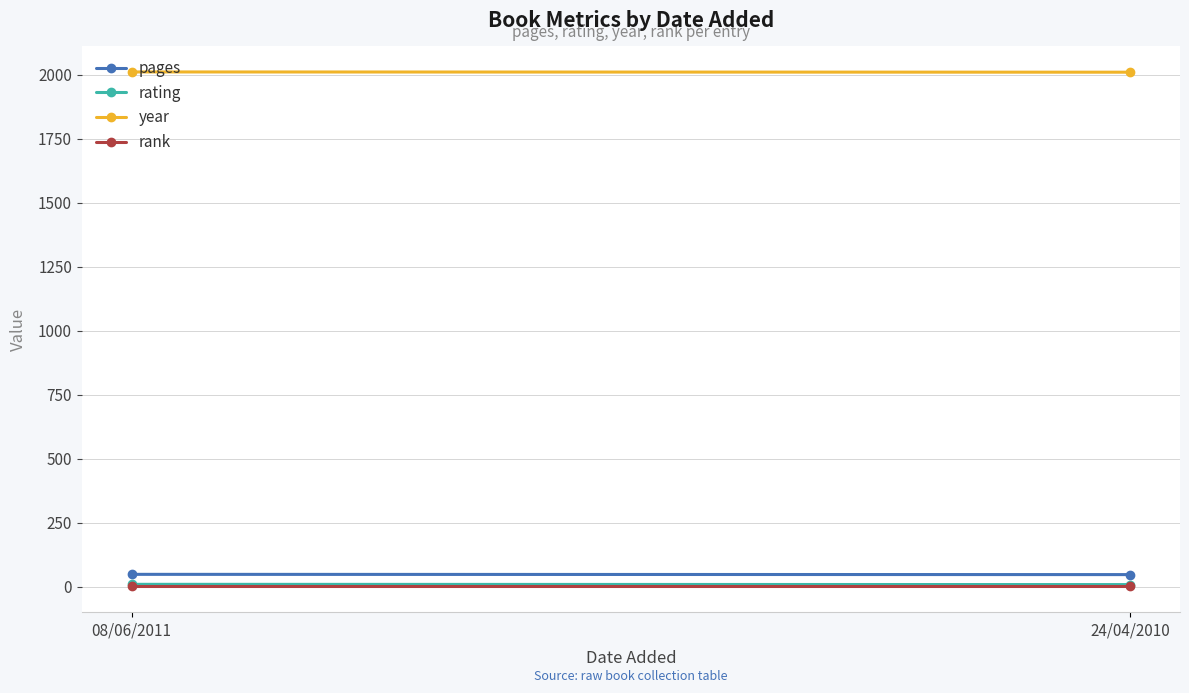

What is the total value across all series at 08/06/2011?

2069